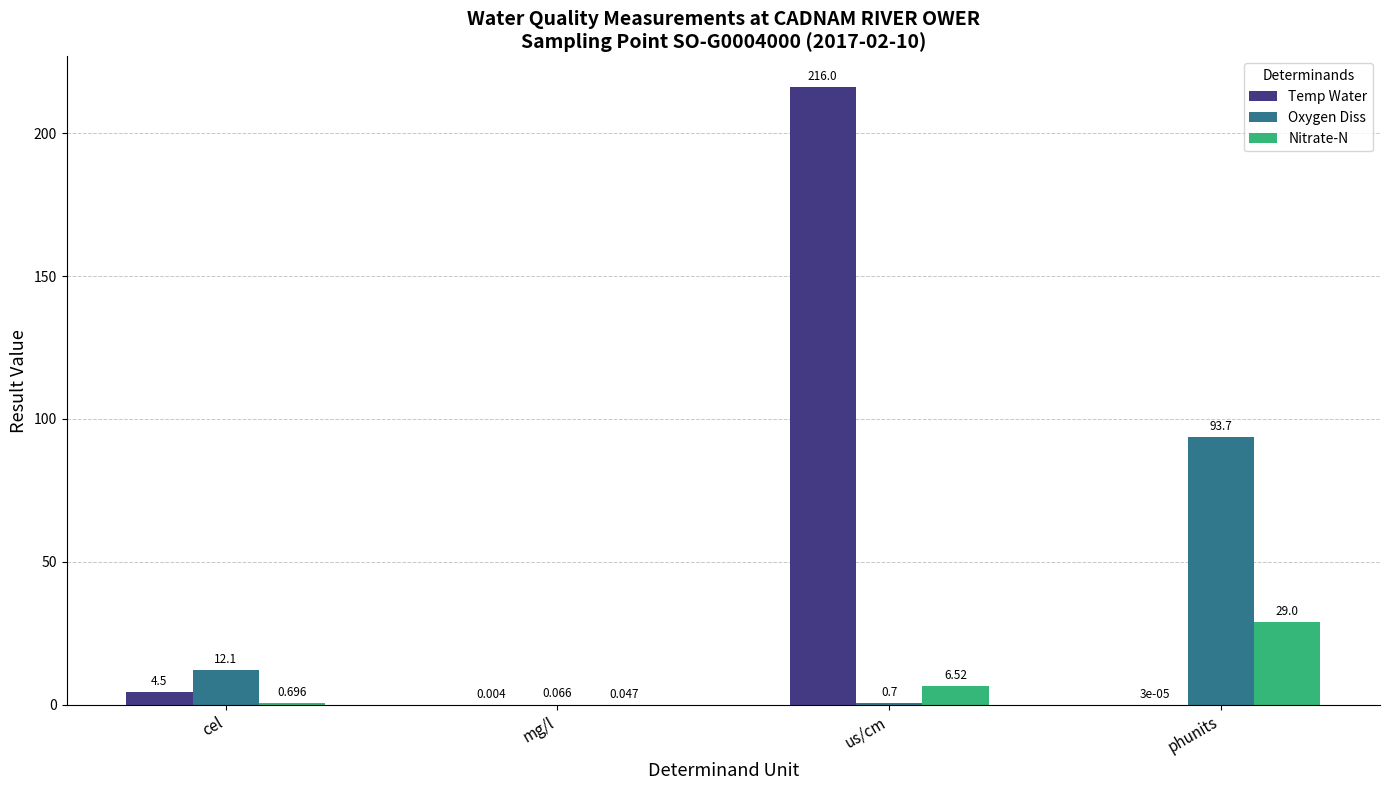

At which category is the sum across all series the highest?

us/cm